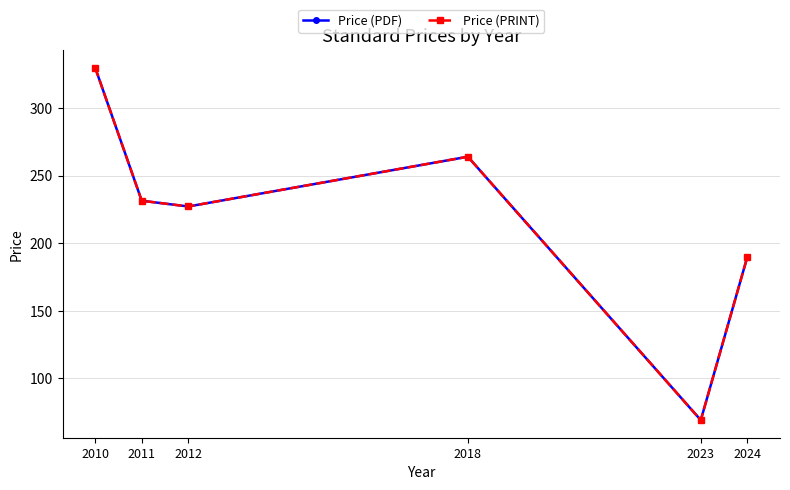

What is the maximum value shown in the chart?

330.0